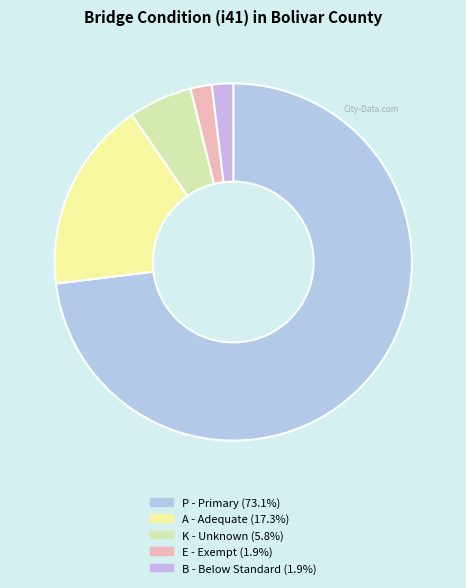

The A slice represents 7% of the pie. True or false?

False